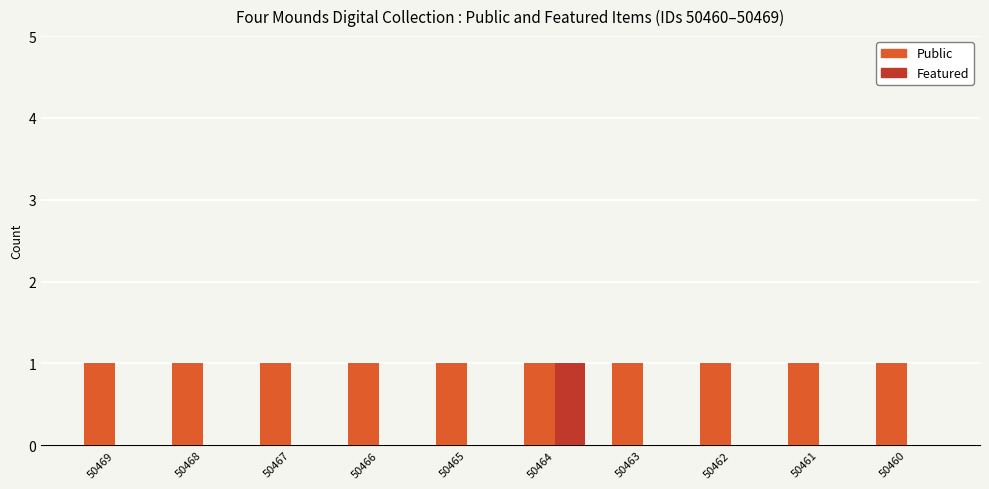

Count the number of categories in the chart.

10